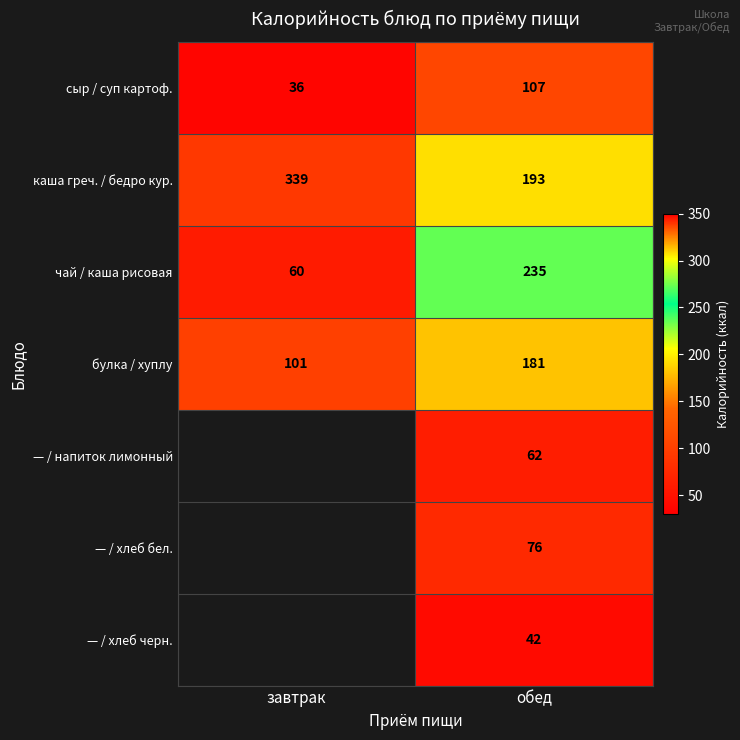

Rank the series at обед from highest to lowest value.

чай / каша рисовая, каша греч. / бедро кур., булка / хуплу, сыр / суп картоф., — / хлеб бел., — / напиток лимонный, — / хлеб черн.